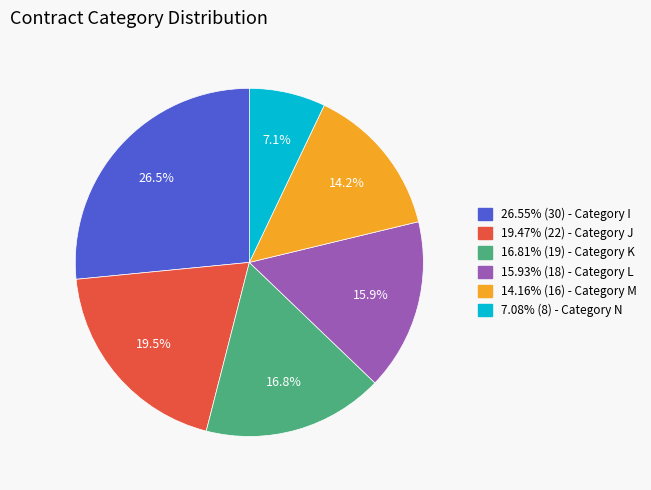

Is the sum of 19.47% (22) - Category J and 15.93% (18) - Category L greater than half?

No